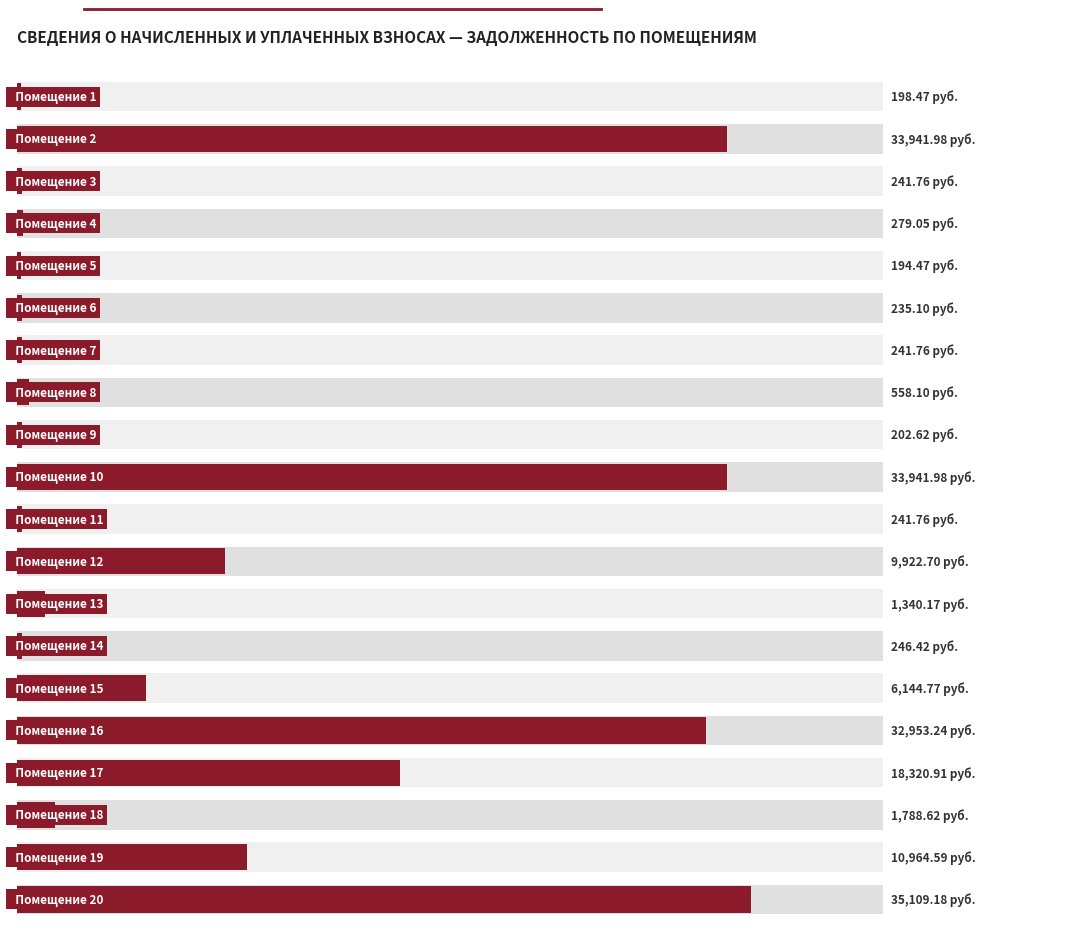

List the labels in order of value, smallest first.

4, 0, 8, 5, 2, 6, 10, 13, 3, 7, 12, 17, 14, 11, 18, 16, 15, 1, 9, 19